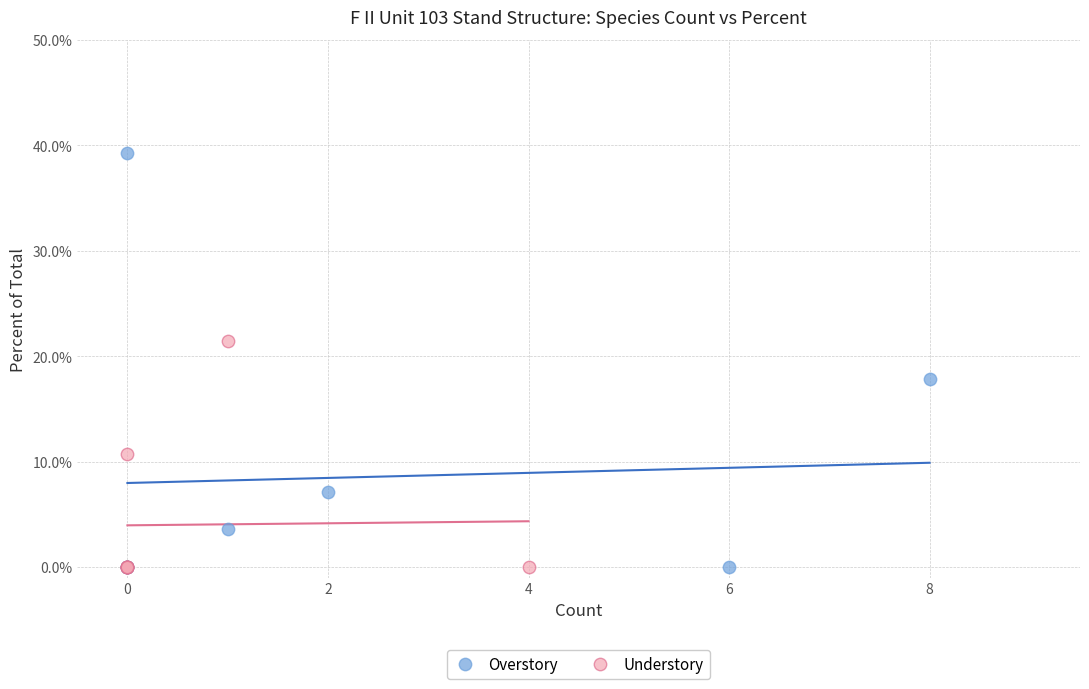

What are all the series names shown in the legend?

Overstory, Understory